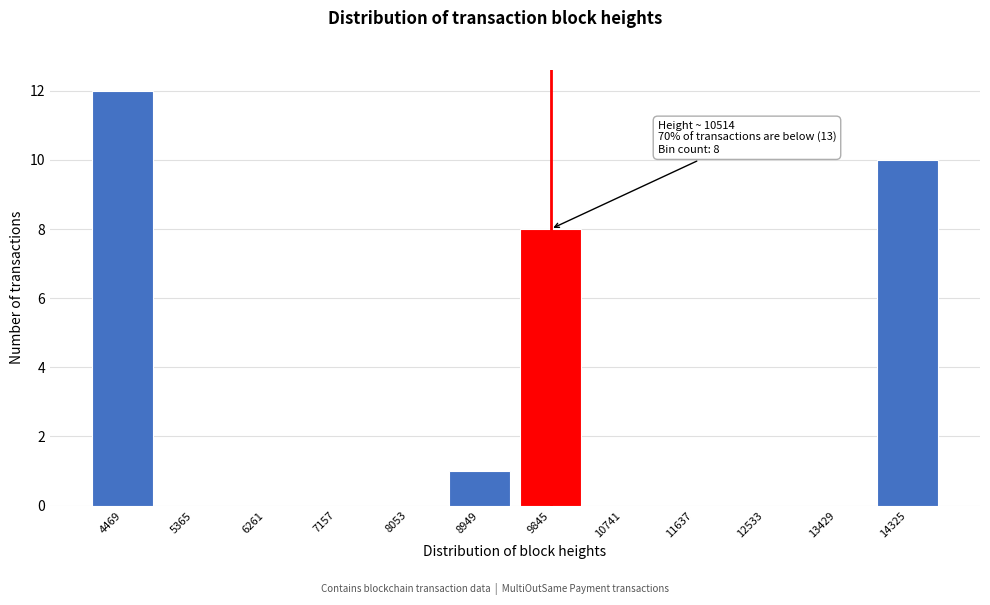

Reading left to right, extract all data points from this chart.

4469=12	5365=0	6261=0	7157=0	8053=0	8949=1	9845=8	10741=0	11637=0	12533=0	13429=0	14325=10